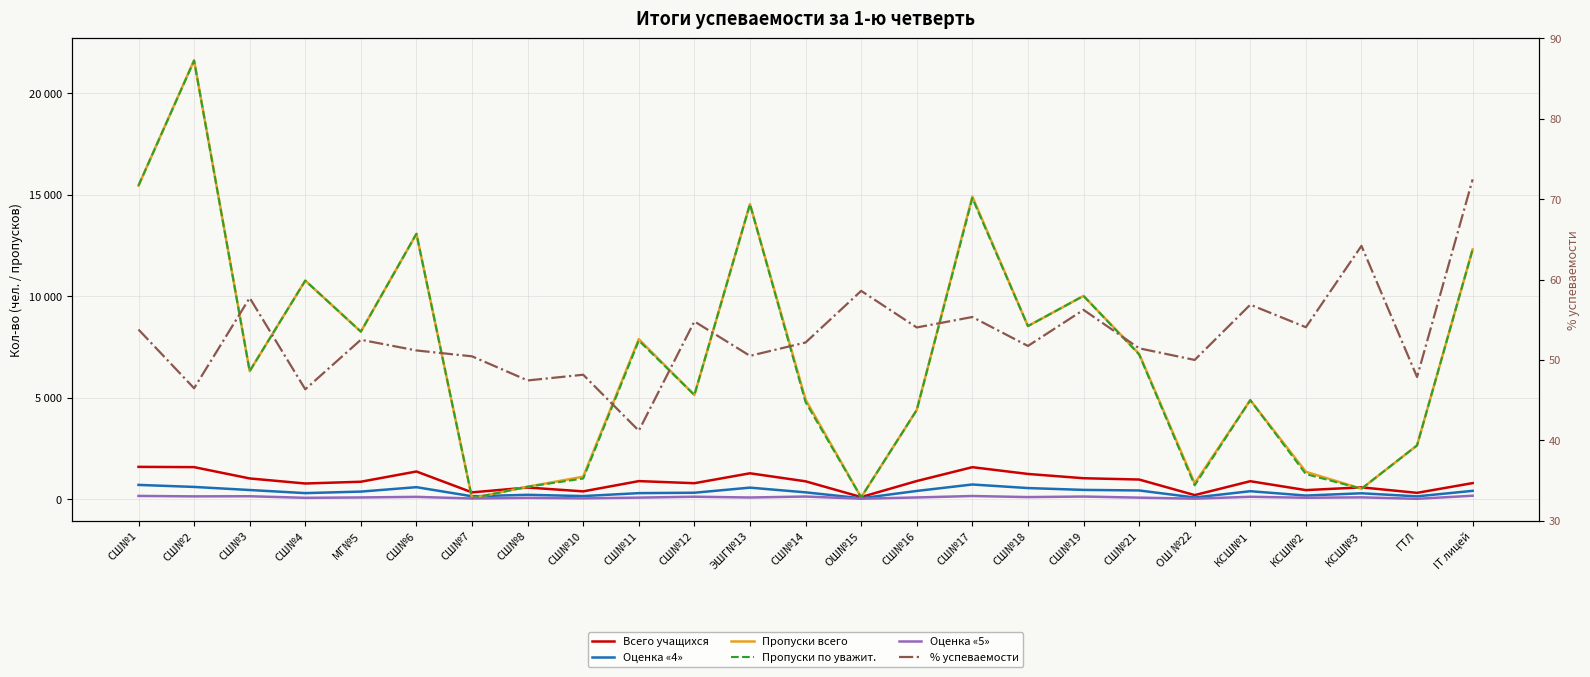

Which series ends up on top after the final intersection of Пропуски всего and Всего учащихся?

Пропуски всего